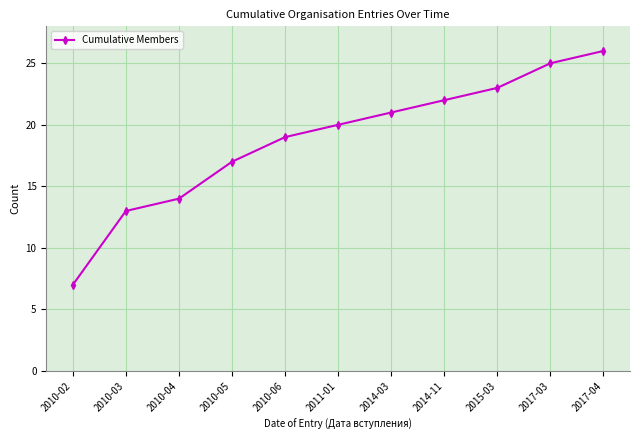

What is the maximum value shown in the chart?

26